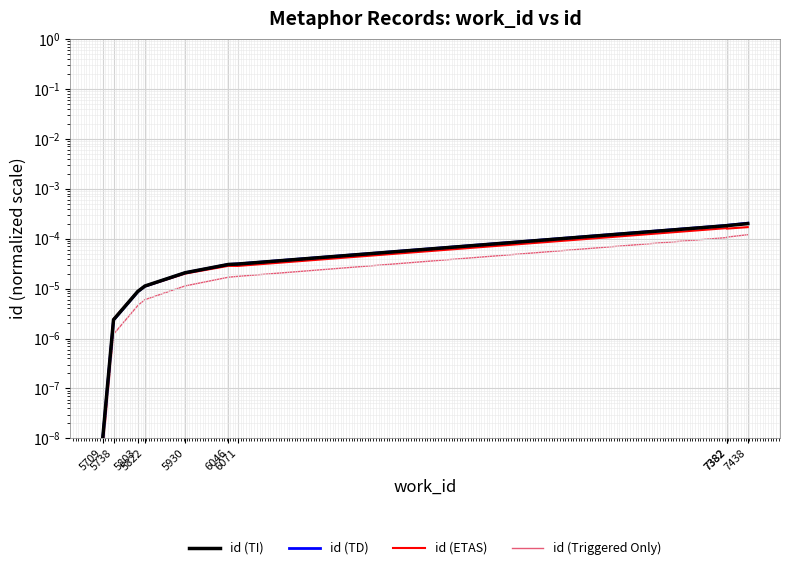

Which series has the largest range (max minus min)?

id (TD)